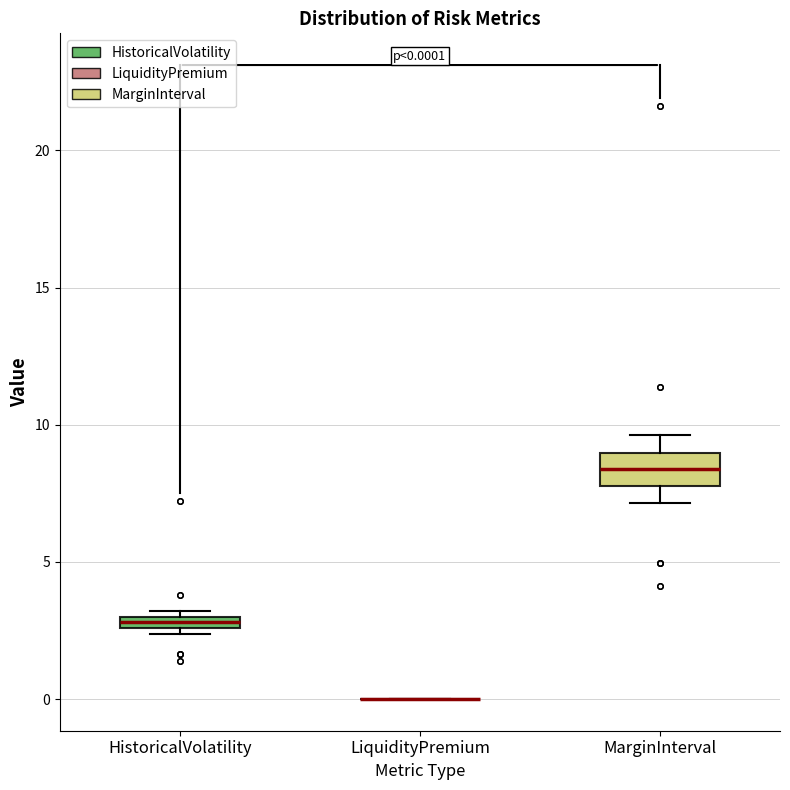

Comparing the boxes themselves (not the whiskers), which one is the tallest?

MarginInterval